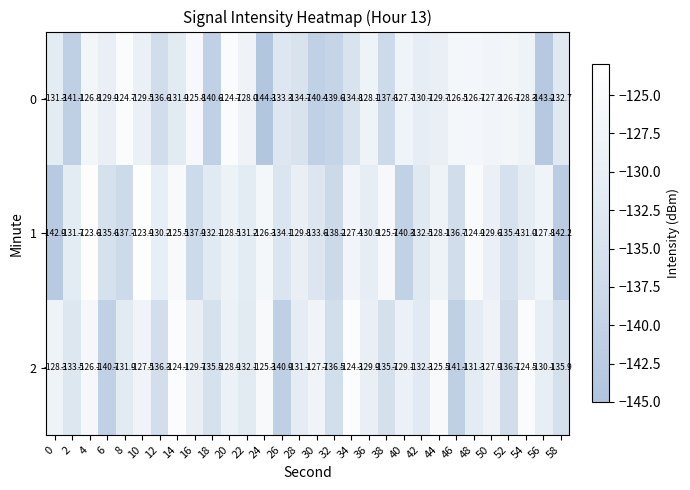

At which category is the sum across all series the highest?

4